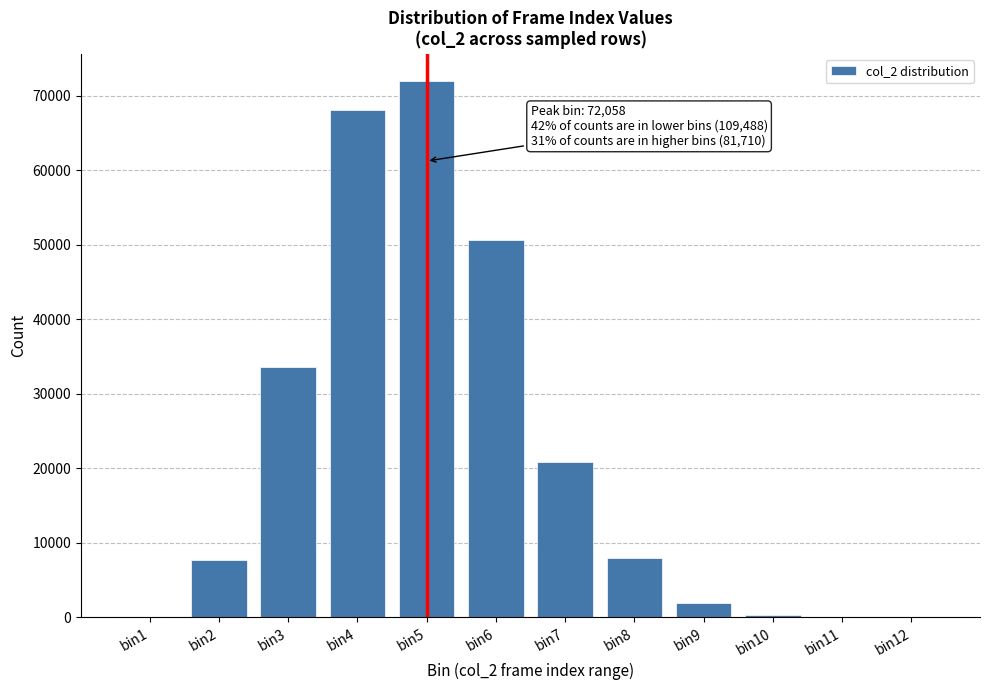

Is it true that the value at bin5 is 72058?

True